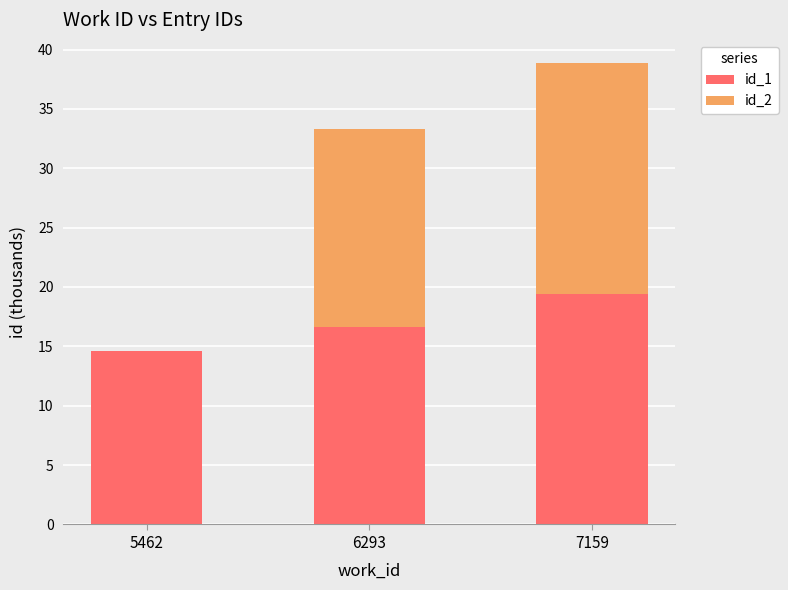

What is the difference between the id_1 values at 6293 and 5462?

2.1